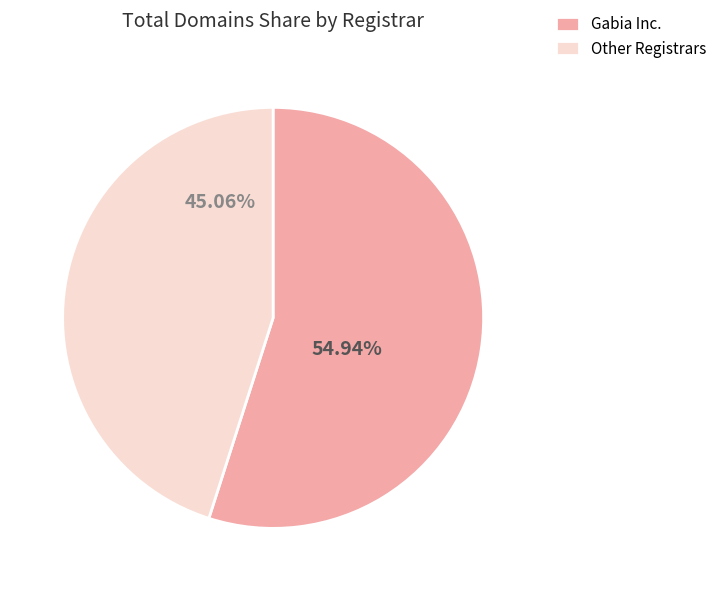

How many segments does this pie chart have?

2